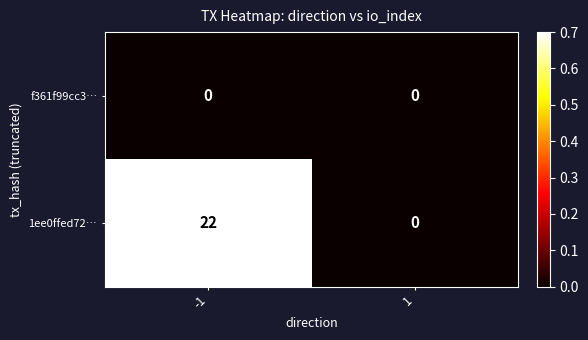

Reading left to right, extract all data points from this chart.

f361f99cc3…: 0	0
1ee0ffed72…: 22	0